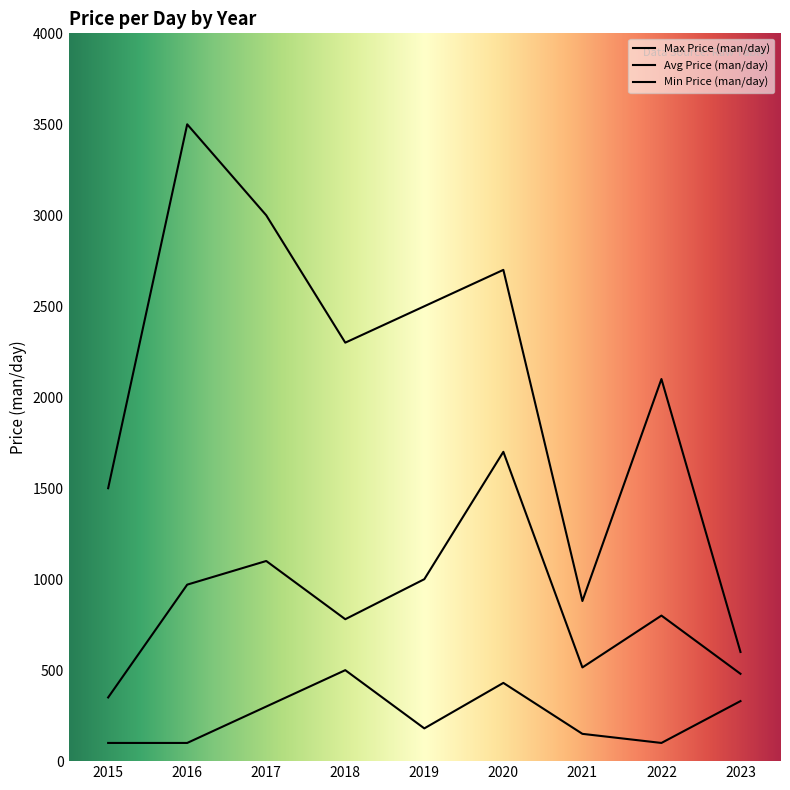

What is the average value of the Min Price (man/day) series?

243